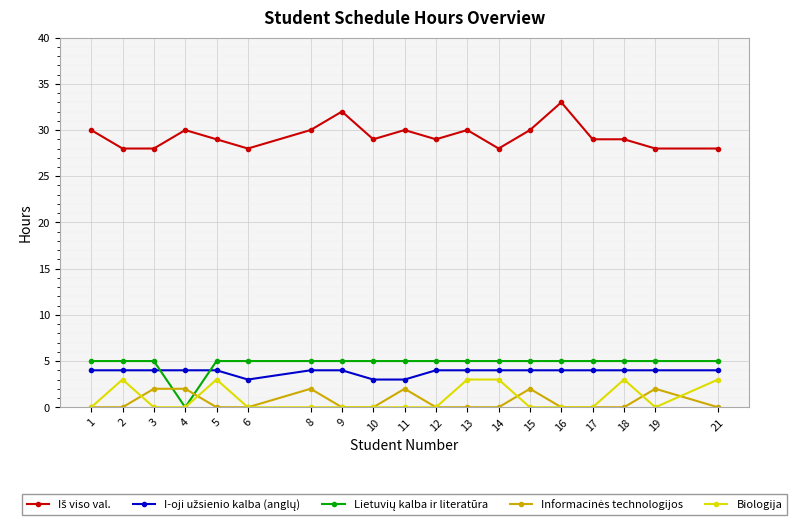

The Biologija series shows 0 at 11. True or false?

True